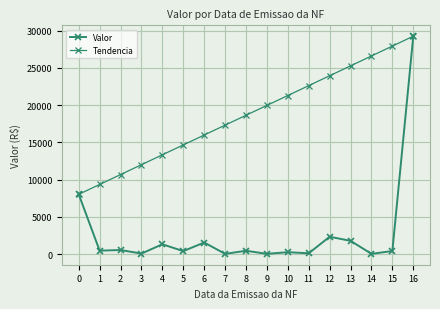

At which label does Tendencia first exceed 18645?

8